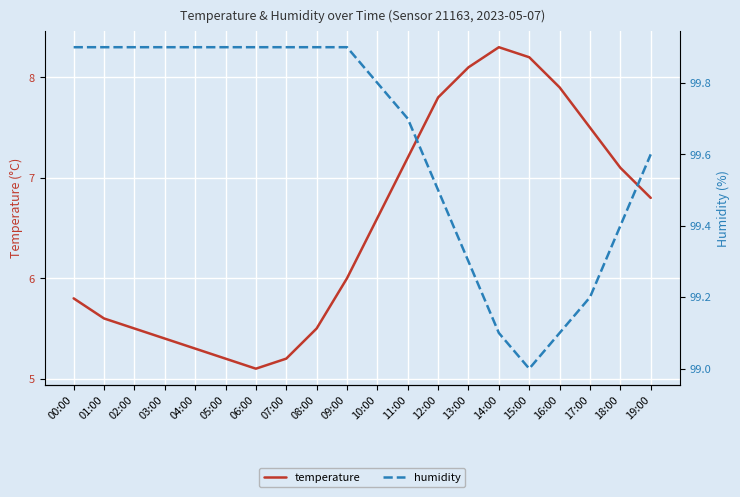

Reading left to right, extract all data points from this chart.

temperature: 5.8	5.6	5.5	5.4	5.3	5.2	5.1	5.2	5.5	6.0	6.6	7.2	7.8	8.1	8.3	8.2	7.9	7.5	7.1	6.8
humidity: 99.9	99.9	99.9	99.9	99.9	99.9	99.9	99.9	99.9	99.9	99.8	99.7	99.5	99.3	99.1	99.0	99.1	99.2	99.4	99.6